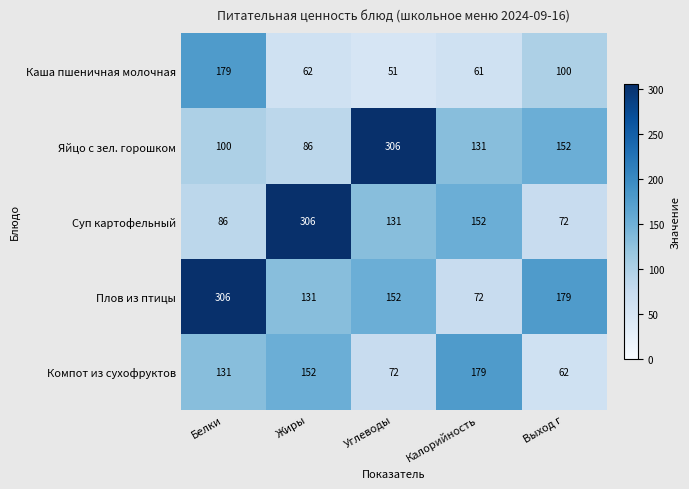

Reading left to right, list all the values displayed in this chart.

Каша пшеничная молочная: 179	62	51	61	100
Яйцо с зел. горошком: 100	86	306	131	152
Суп картофельный: 86	306	131	152	72
Плов из птицы: 306	131	152	72	179
Компот из сухофруктов: 131	152	72	179	62